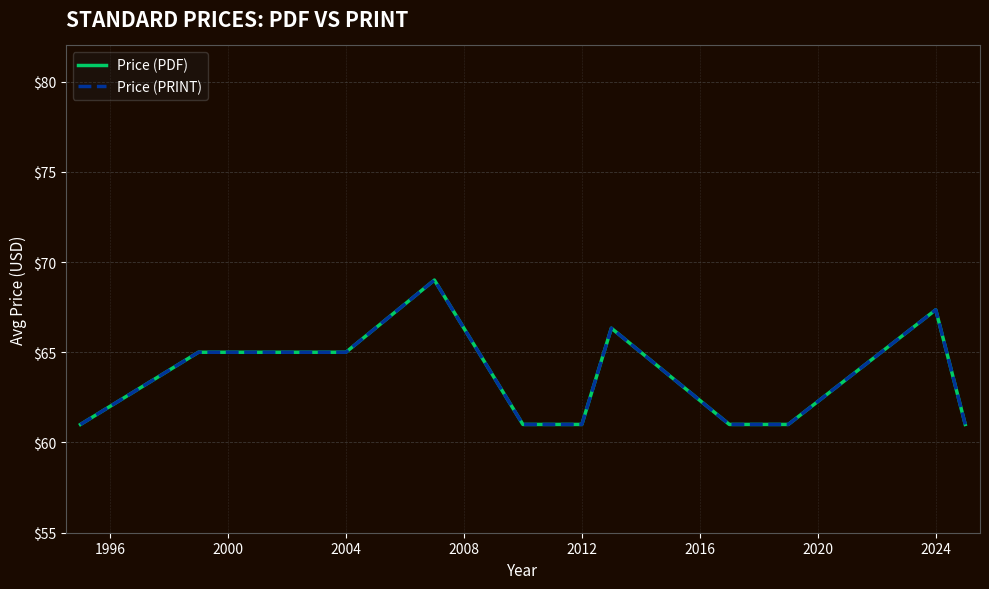

Rank the series by their maximum value, from lowest to highest.

Price (PDF), Price (PRINT)